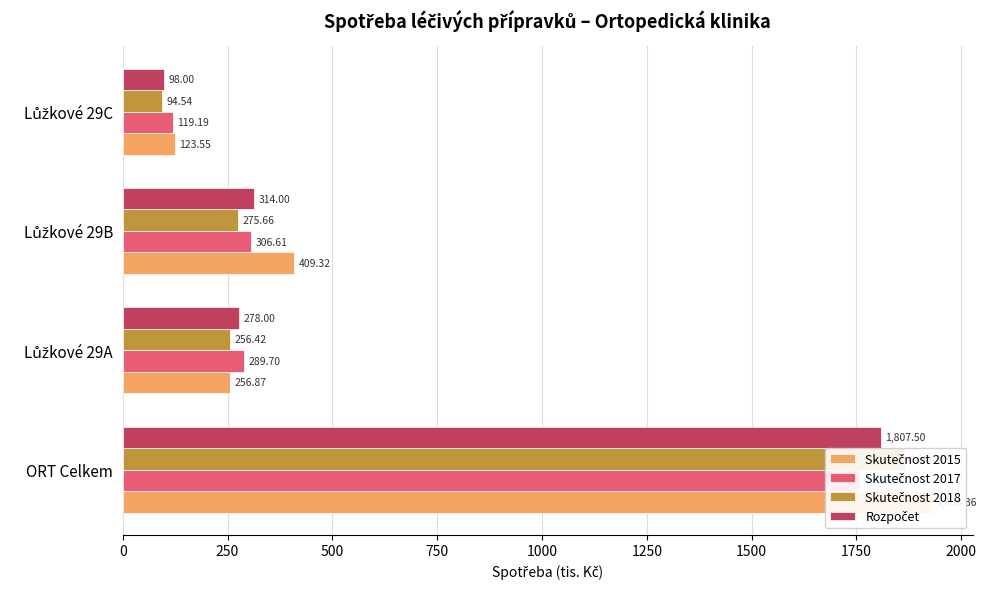

Reading right to left, transcribe all the data shown in this chart.

Skutečnost 2015: 123.5	409.3	256.9	1930.4
Skutečnost 2017: 119.2	306.6	289.7	1758.7
Skutečnost 2018: 94.5	275.7	256.4	1865.0
Rozpočet: 98.0	314.0	278.0	1807.5